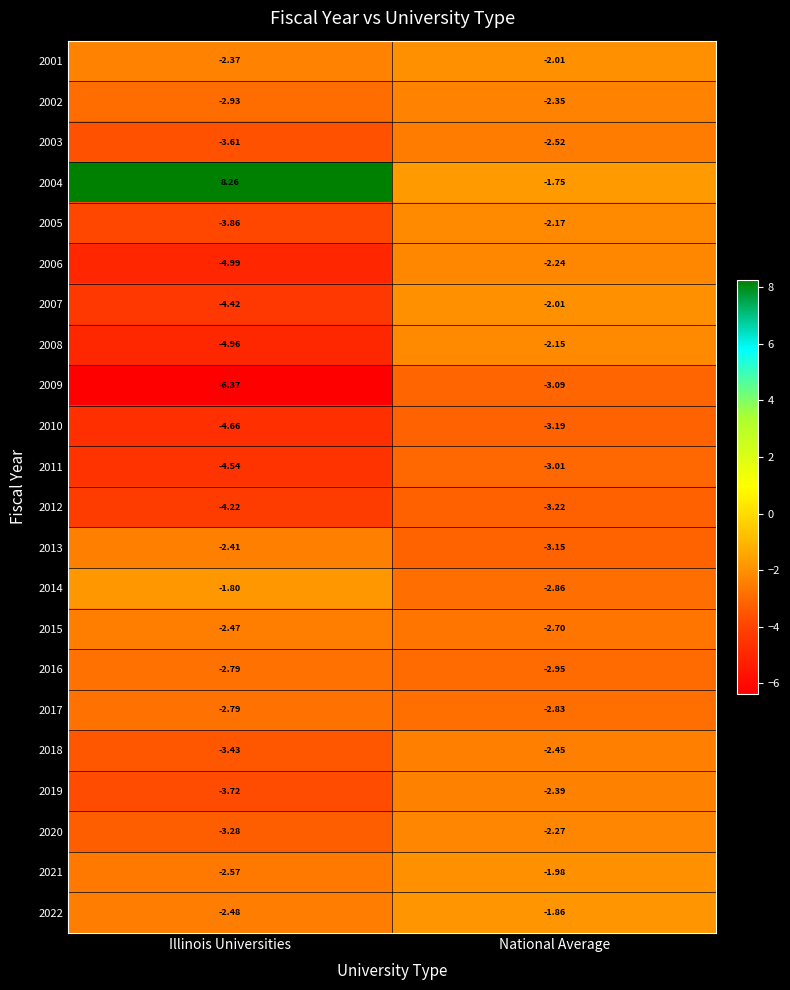

Which category has the lowest value in the 2007 series?

Illinois Universities